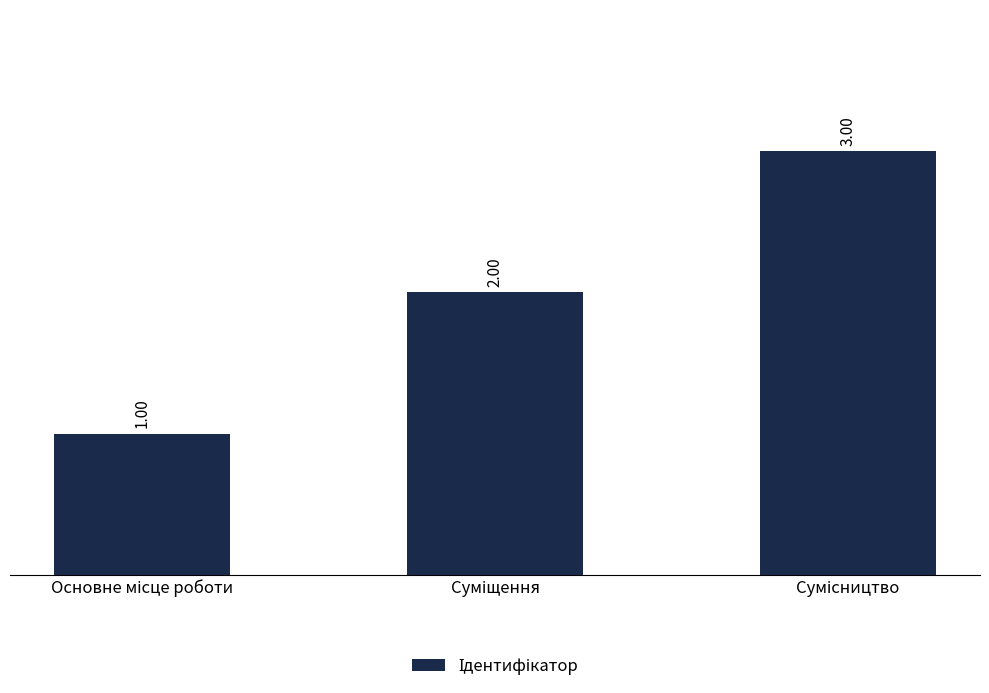

What is the value of the 3rd bar from the left?

3